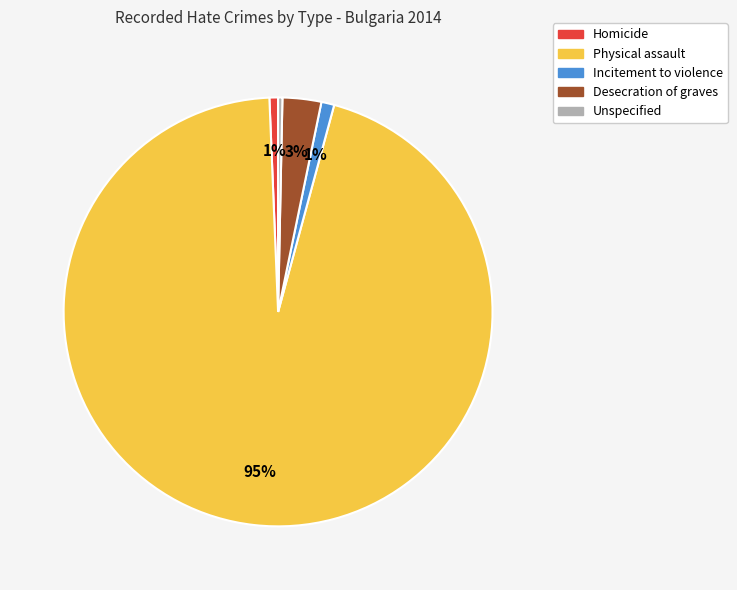

What is the majority slice?

Physical assault